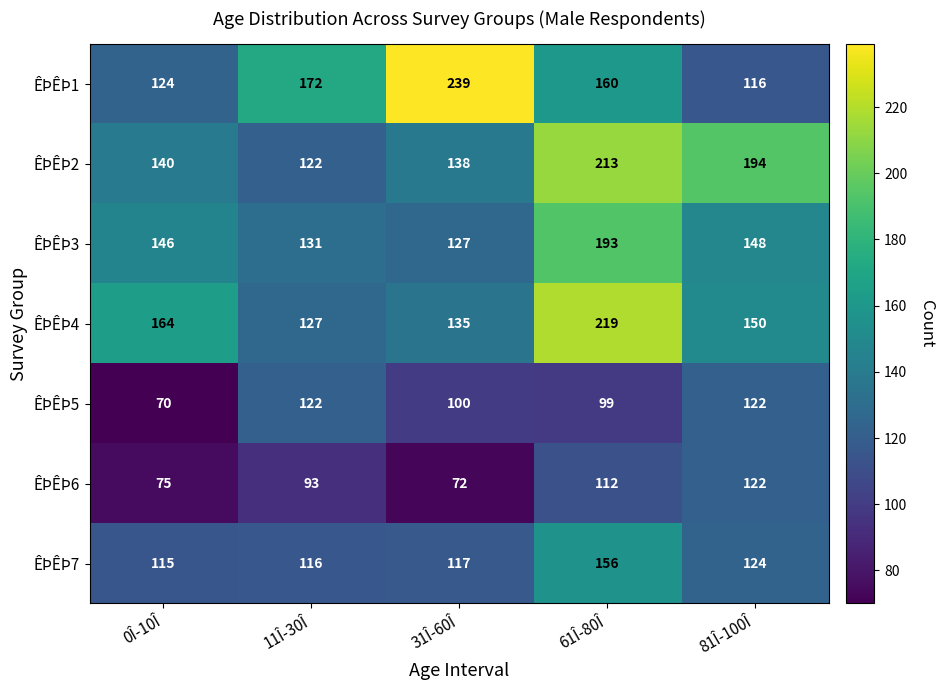

The value of ÊÞÊÞ4 at 0Î-10Î is 164. True or false?

True